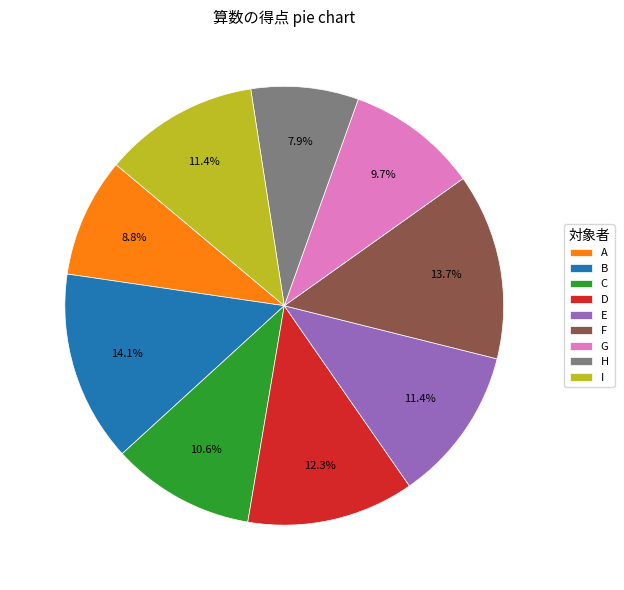

Which category has the smallest portion of the pie?

H